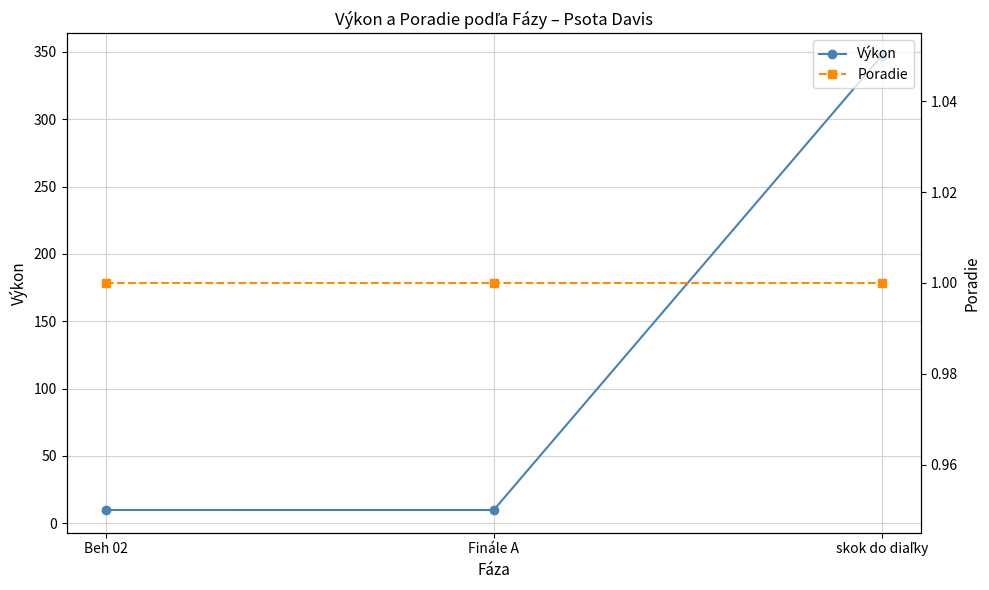

Is it true that Výkon equals 9.8 at Finále A?

True